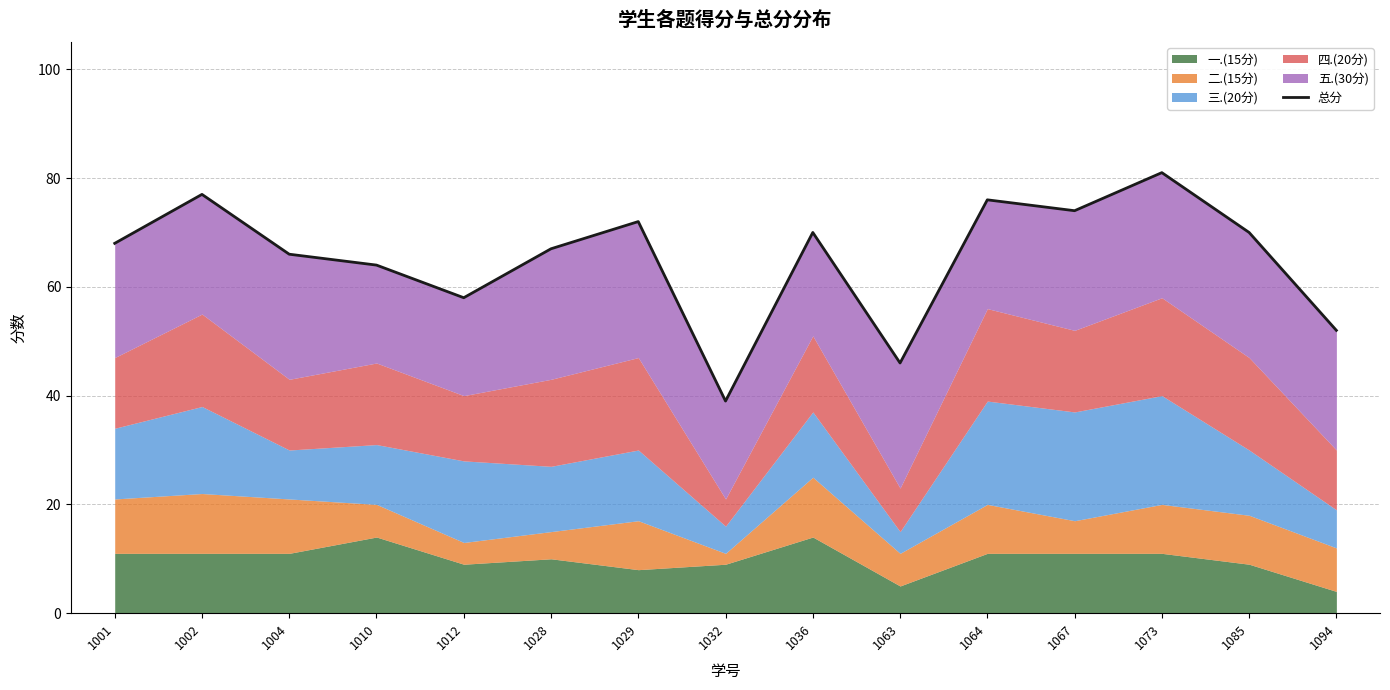

What is the smallest value displayed?

39